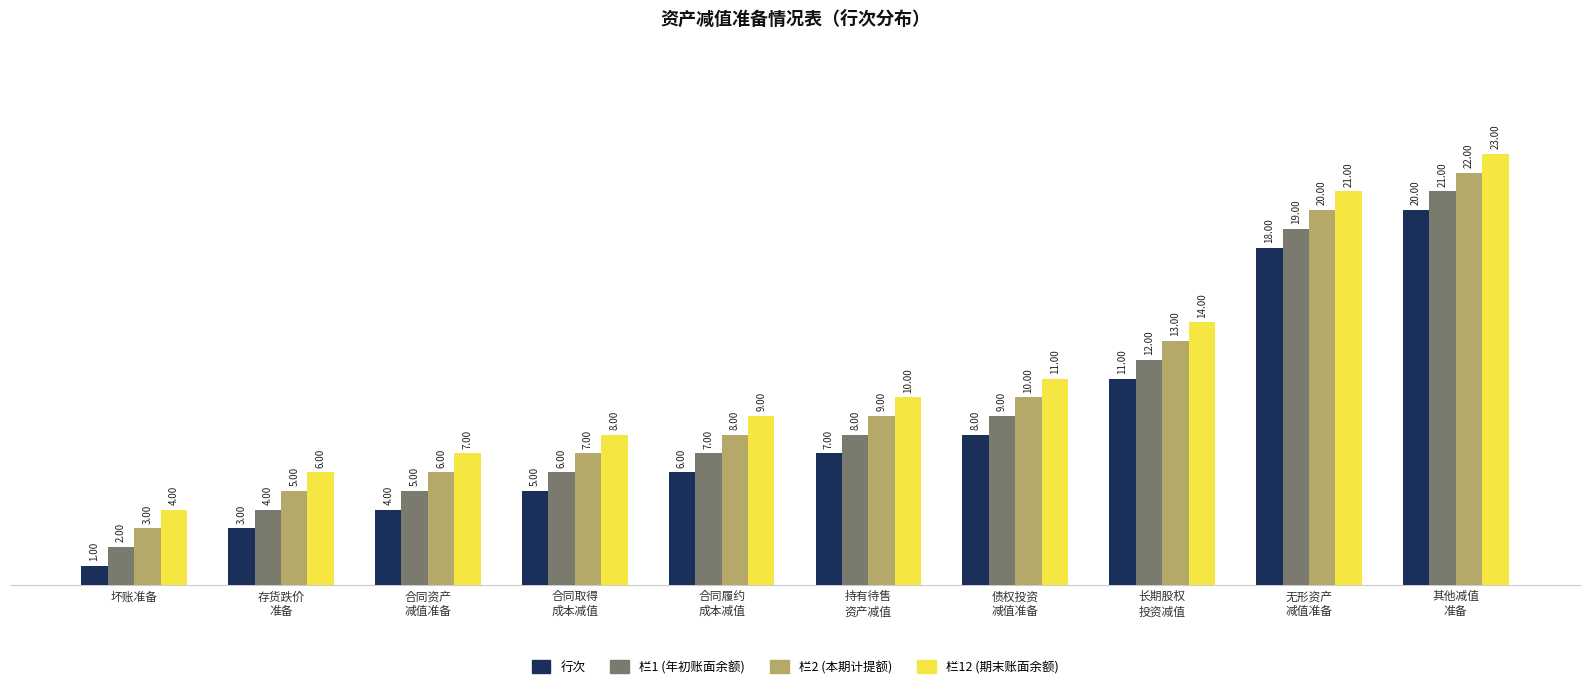

Reading left to right, extract all data points from this chart.

行次: 坏账准备=1	存货跌价
准备=3	合同资产
减值准备=4	合同取得
成本减值=5	合同履约
成本减值=6	持有待售
资产减值=7	债权投资
减值准备=8	长期股权
投资减值=11	无形资产
减值准备=18	其他减值
准备=20
栏1 (年初账面余额): 坏账准备=2	存货跌价
准备=4	合同资产
减值准备=5	合同取得
成本减值=6	合同履约
成本减值=7	持有待售
资产减值=8	债权投资
减值准备=9	长期股权
投资减值=12	无形资产
减值准备=19	其他减值
准备=21
栏2 (本期计提额): 坏账准备=3	存货跌价
准备=5	合同资产
减值准备=6	合同取得
成本减值=7	合同履约
成本减值=8	持有待售
资产减值=9	债权投资
减值准备=10	长期股权
投资减值=13	无形资产
减值准备=20	其他减值
准备=22
栏12 (期末账面余额): 坏账准备=4	存货跌价
准备=6	合同资产
减值准备=7	合同取得
成本减值=8	合同履约
成本减值=9	持有待售
资产减值=10	债权投资
减值准备=11	长期股权
投资减值=14	无形资产
减值准备=21	其他减值
准备=23